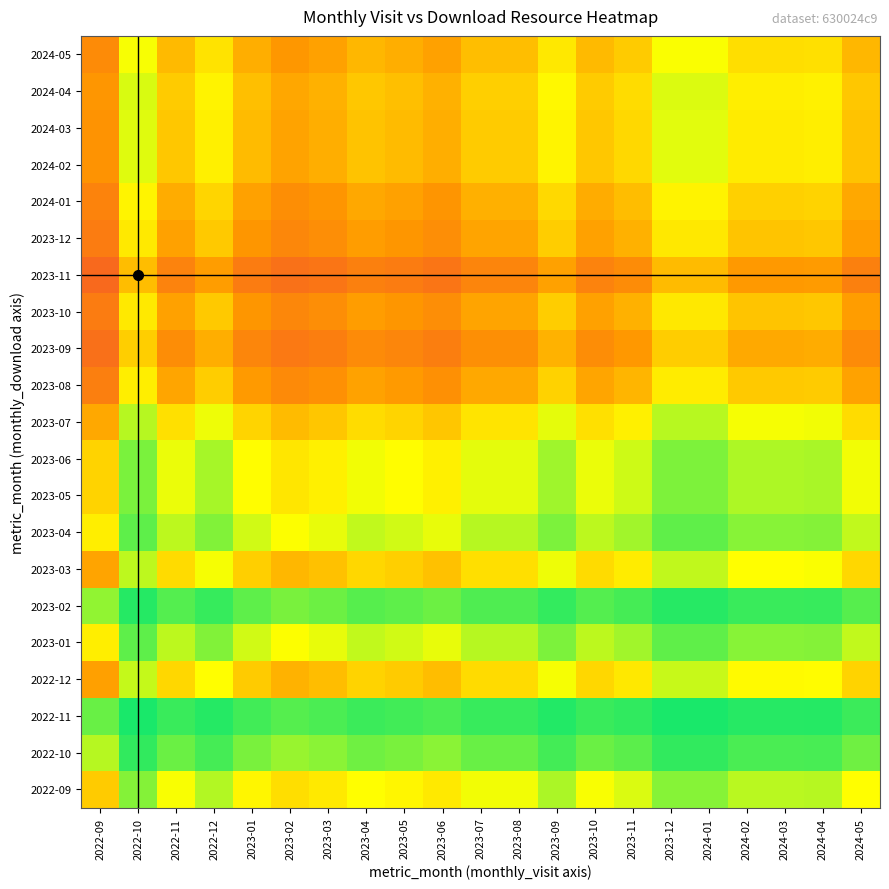

What is the total value across all series at 2023-12?

5.7